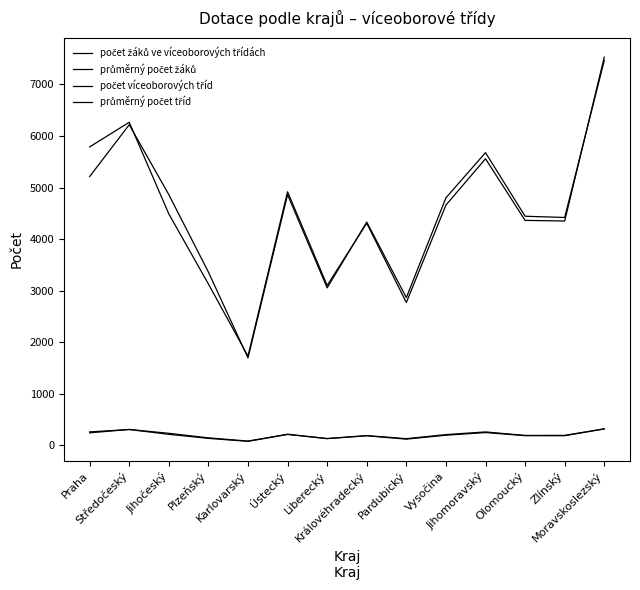

What is the sum of the průměrný počet tříd values at Jihomoravský and Jihočeský?

462.5